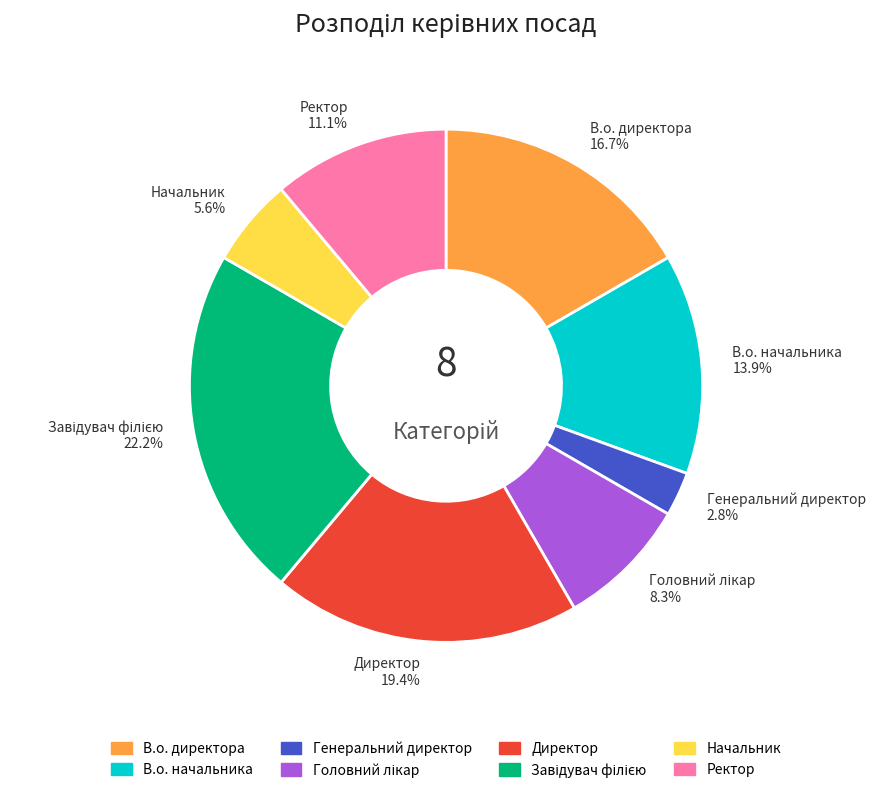

To the nearest percent, what is the difference between the В.о. директора and Генеральний директор slice percentages?

14%